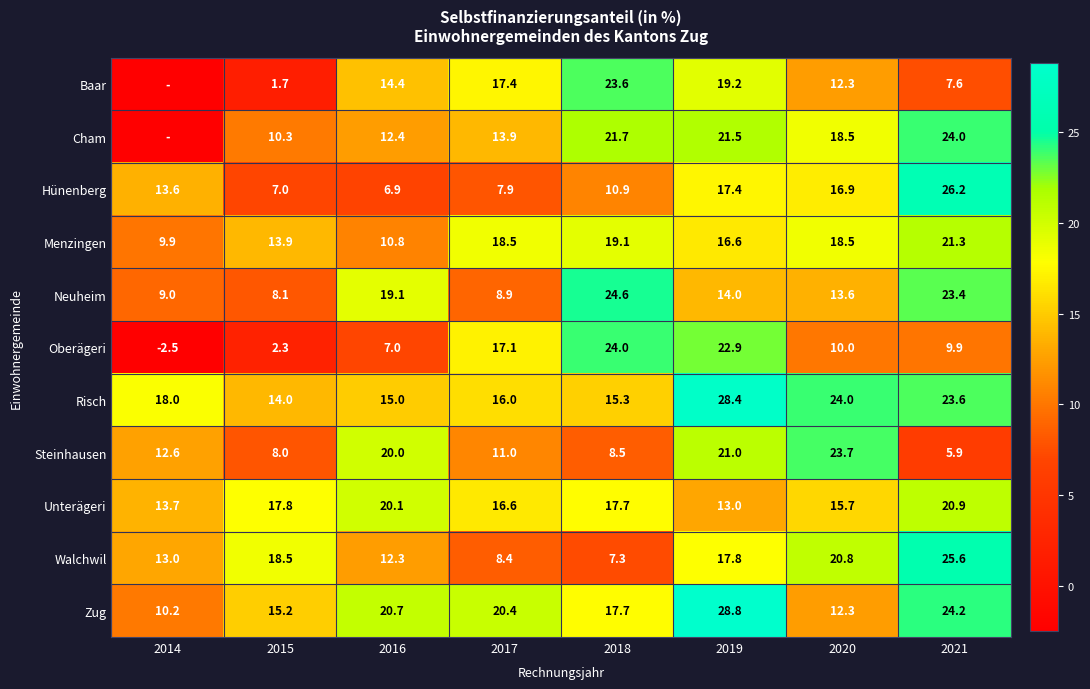

How many distinct data groups are displayed?

11